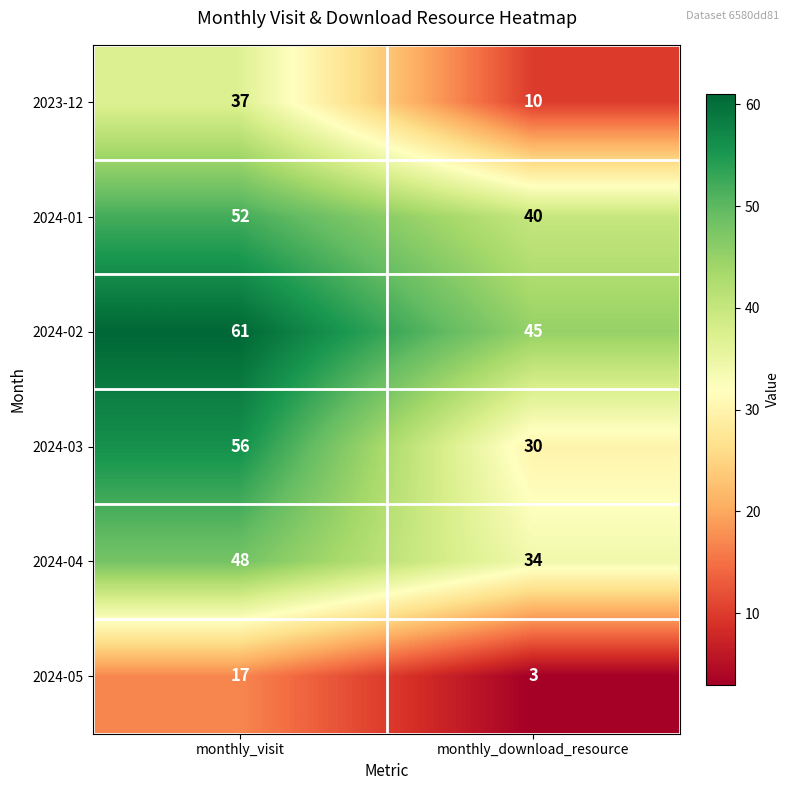

Reading right to left, list all the values displayed in this chart.

2023-12: monthly_download_resource=10	monthly_visit=37
2024-01: monthly_download_resource=40	monthly_visit=52
2024-02: monthly_download_resource=45	monthly_visit=61
2024-03: monthly_download_resource=30	monthly_visit=56
2024-04: monthly_download_resource=34	monthly_visit=48
2024-05: monthly_download_resource=3	monthly_visit=17